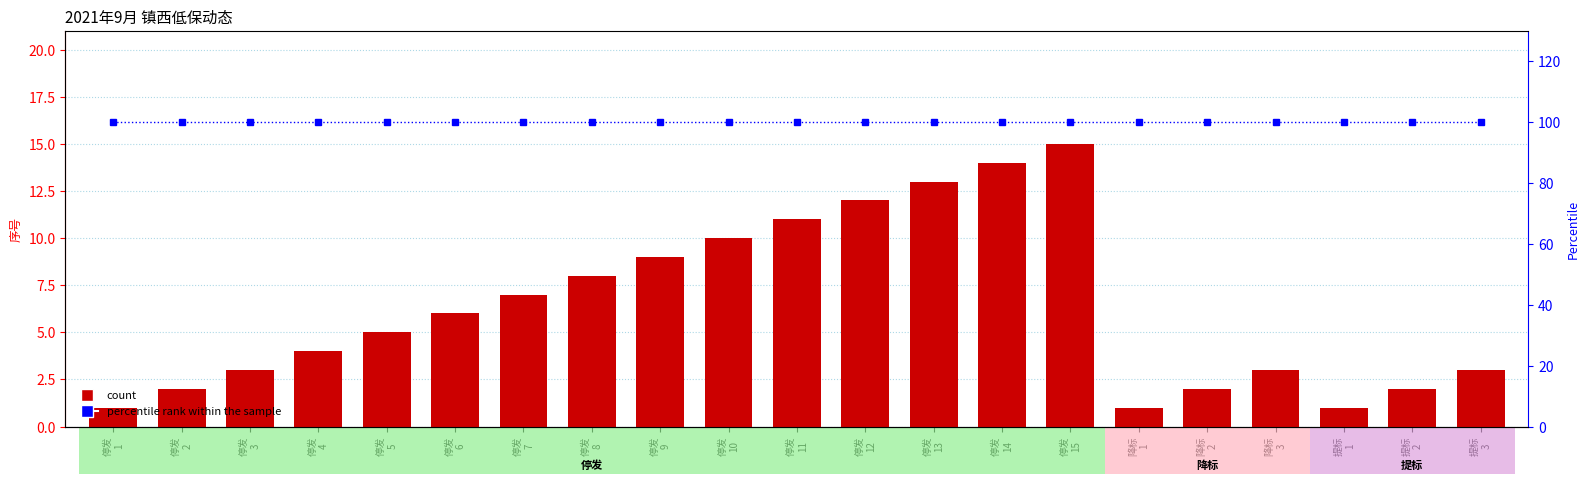

Which label corresponds to the largest value in the chart?

停发
1